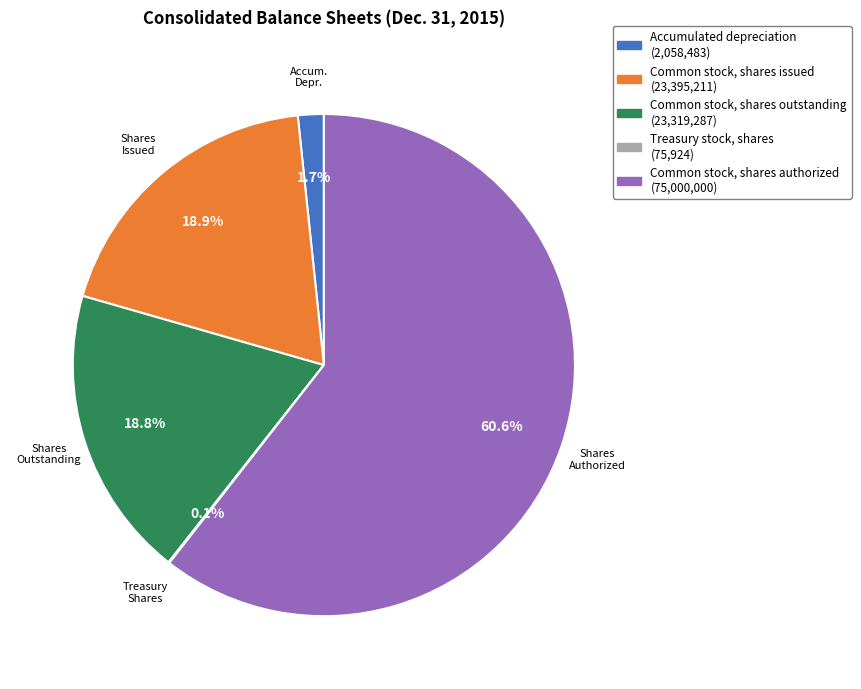

Between Common stock, shares issued and Accumulated depreciation, which is larger?

Common stock, shares issued